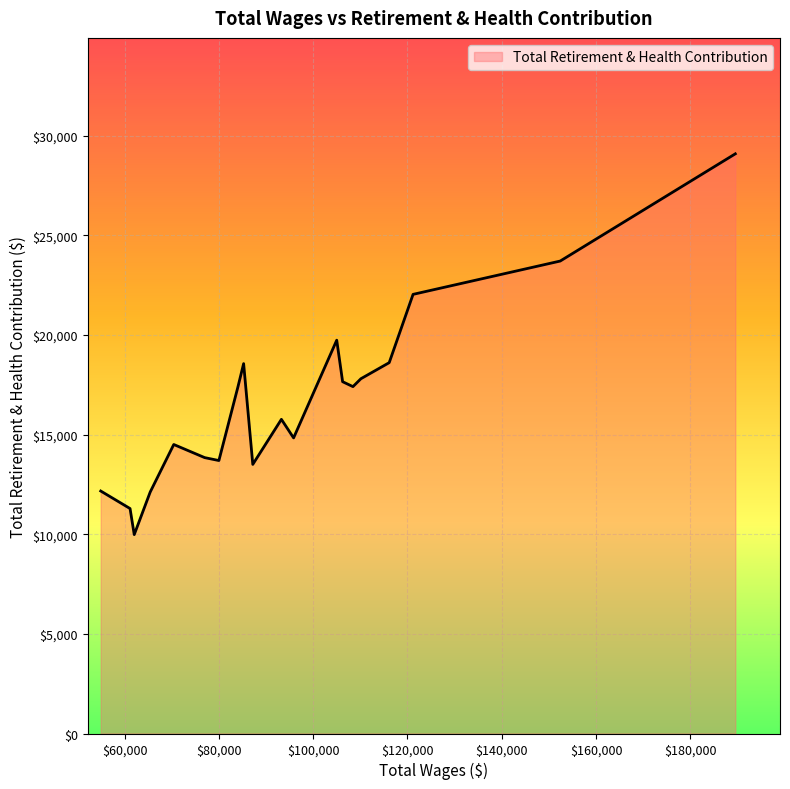

What is the difference between the second highest and second lowest values?

12423